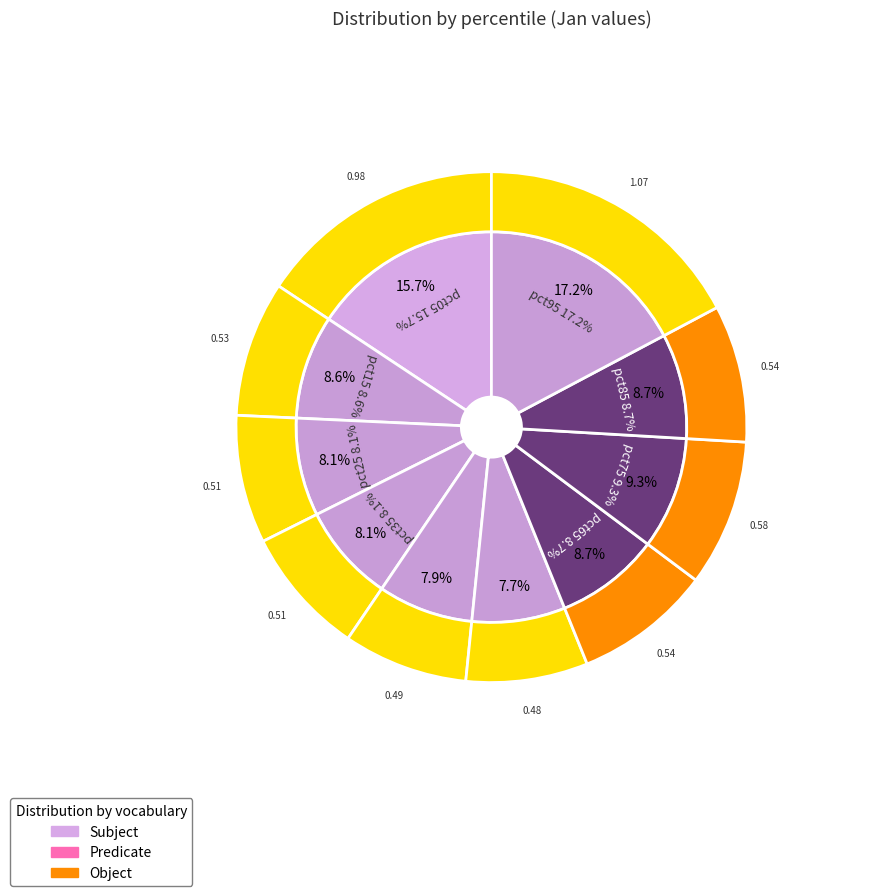

To the nearest percent, what is the difference between the pct45 and pct15 slice percentages?

1%